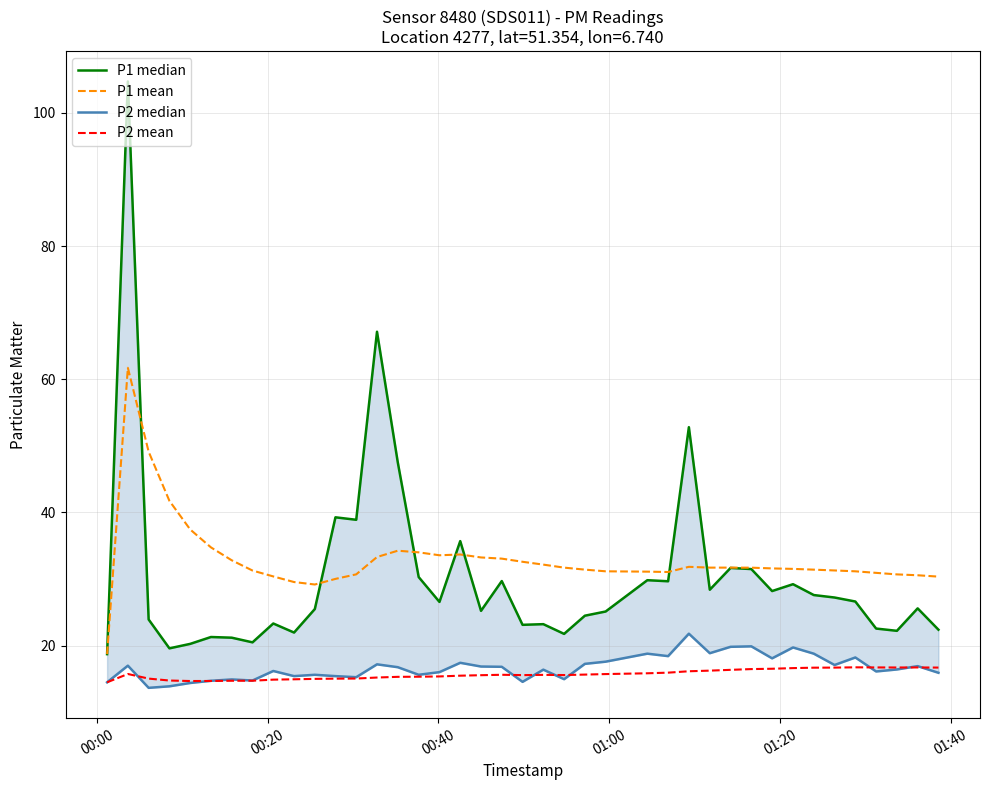

What is the highest value of the P2 mean series?

16.8